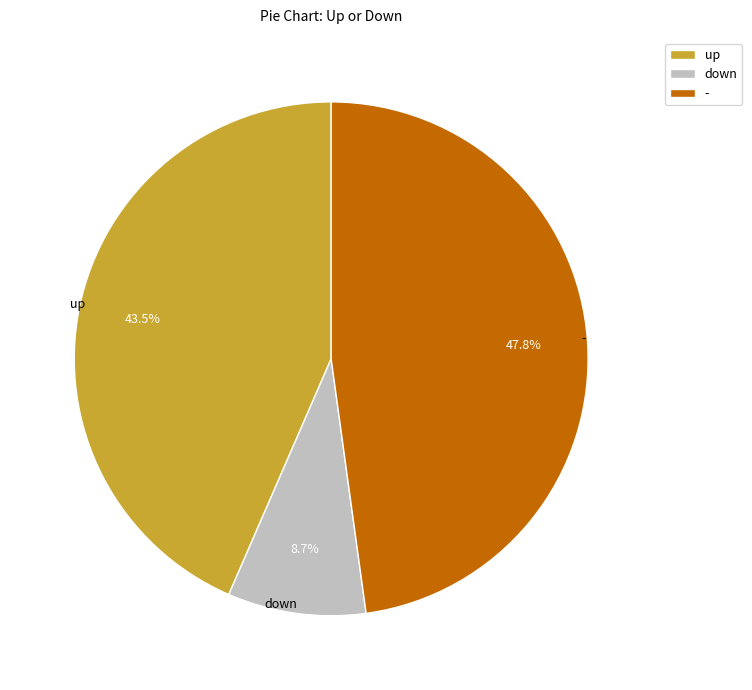

How much of the chart is everything except -?

52.2%